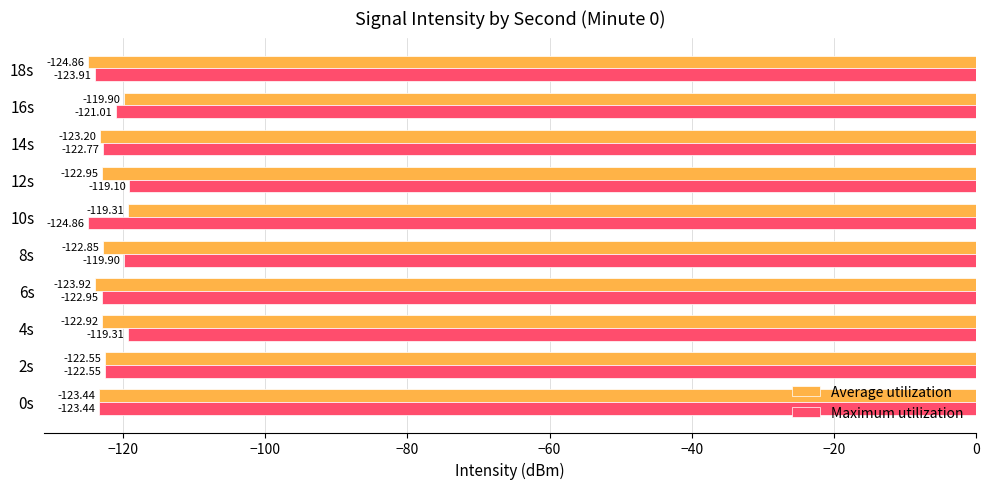

Rank the series by their average value, from highest to lowest.

Maximum utilization, Average utilization